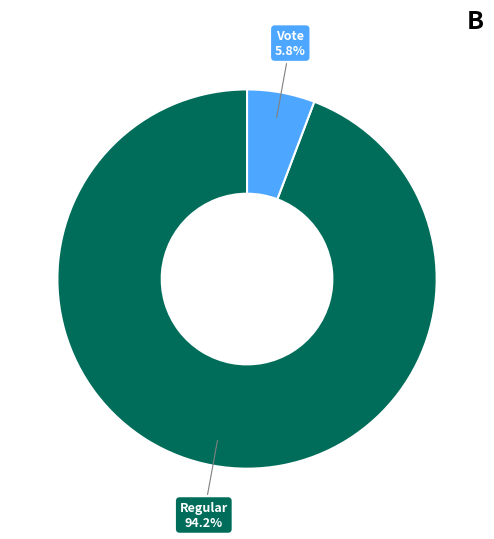

Between Vote and Regular, which is larger?

Regular